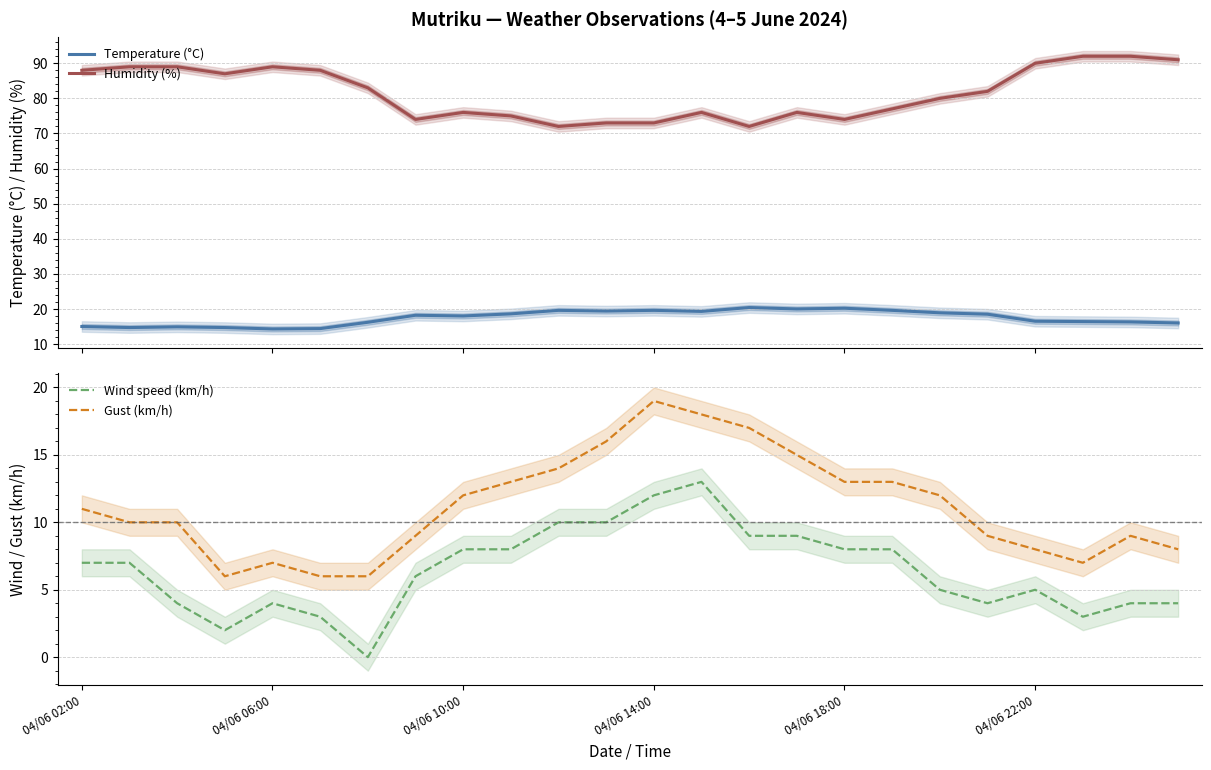

Reading left to right, what are all the values shown in this chart?

Temperature (°C): 15.0	14.7	14.9	14.7	14.3	14.4	16.2	18.2	18.0	18.6	19.6	19.4	19.6	19.3	20.4	20.0	20.2	19.6	18.9	18.5	16.5	16.4	16.3	16.0
Humidity (%): 88.0	89.0	89.0	87.0	89.0	88.0	83.0	74.0	76.0	75.0	72.0	73.0	73.0	76.0	72.0	76.0	74.0	77.0	80.0	82.0	90.0	92.0	92.0	91.0
Wind speed (km/h): 7.0	7.0	4.0	2.0	4.0	3.0	0.0	6.0	8.0	8.0	10.0	10.0	12.0	13.0	9.0	9.0	8.0	8.0	5.0	4.0	5.0	3.0	4.0	4.0
Gust (km/h): 11.0	10.0	10.0	6.0	7.0	6.0	6.0	9.0	12.0	13.0	14.0	16.0	19.0	18.0	17.0	15.0	13.0	13.0	12.0	9.0	8.0	7.0	9.0	8.0